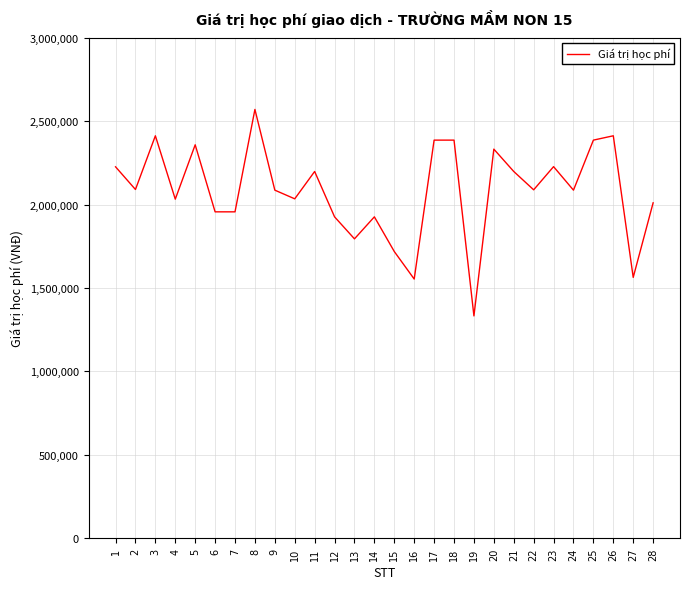

True or false: there are more than 0 points higher than both neighbors.

True